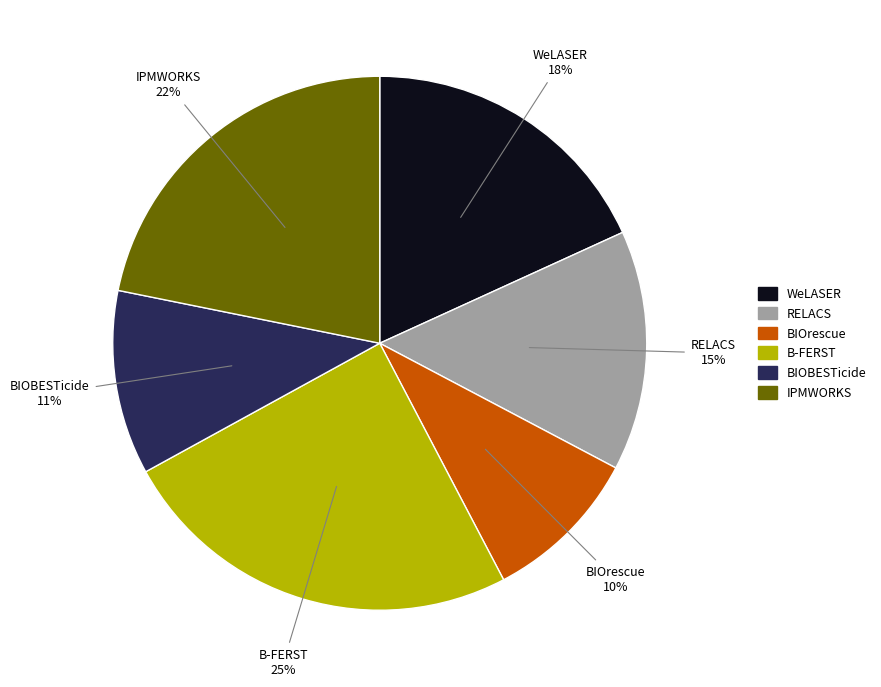

How many segments does this pie chart have?

6